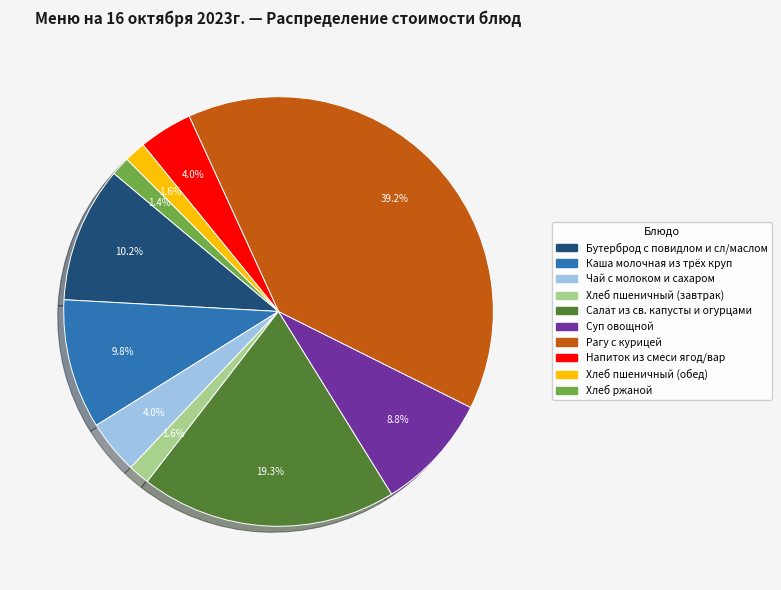

How many slices are in this pie chart?

10